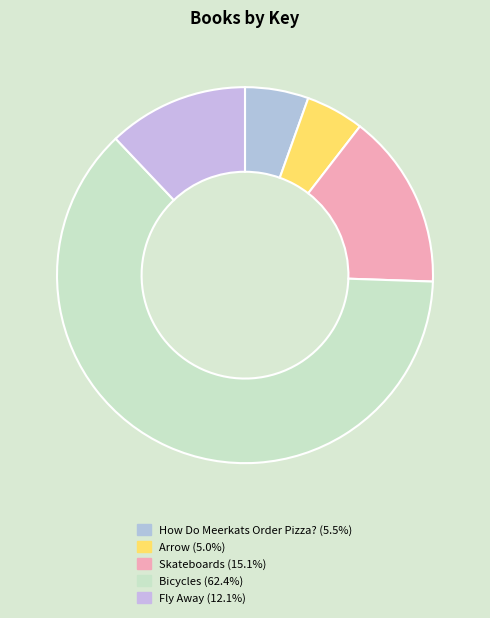

To the nearest percent, what percentage of the pie is Skateboards?

15%